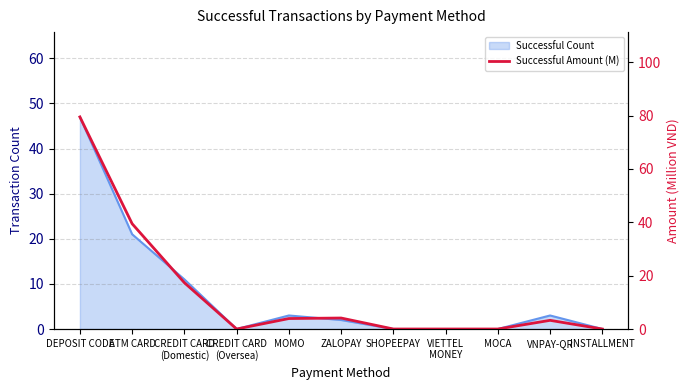

What is the sum of all values?

147.6